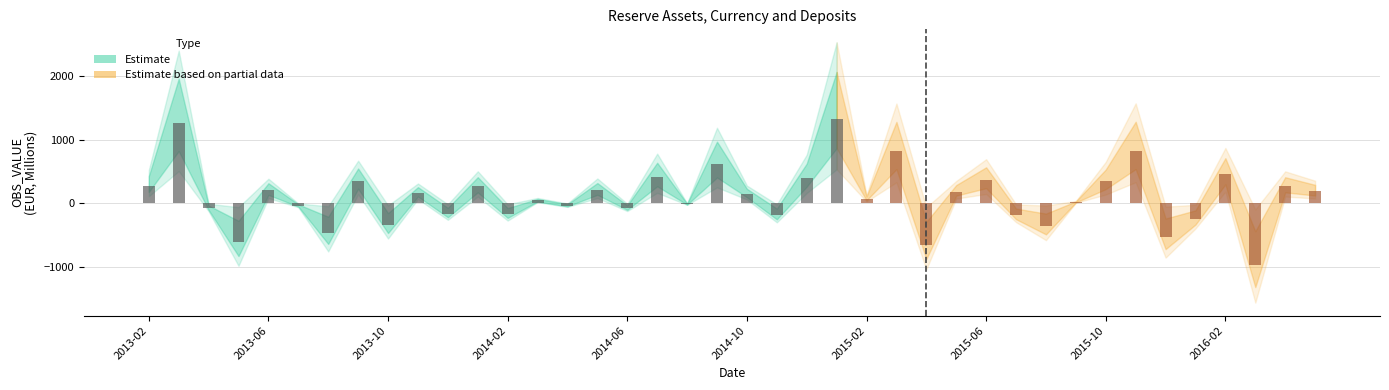

Which category has the lowest value across all series?

2016-03